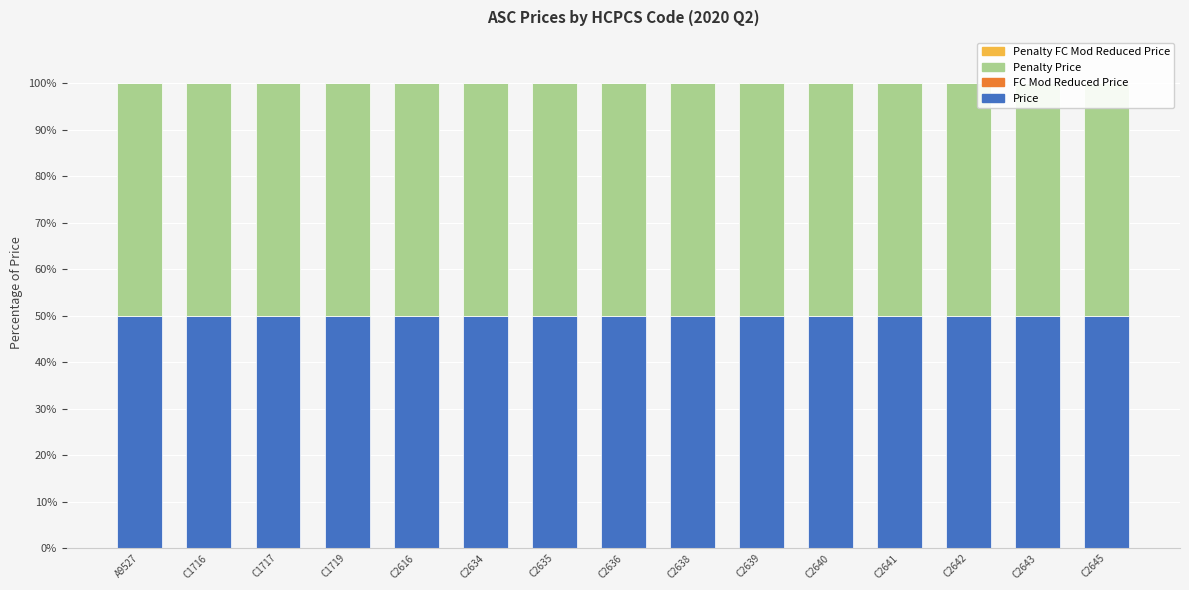

The Price series shows 50 at C2639. True or false?

True